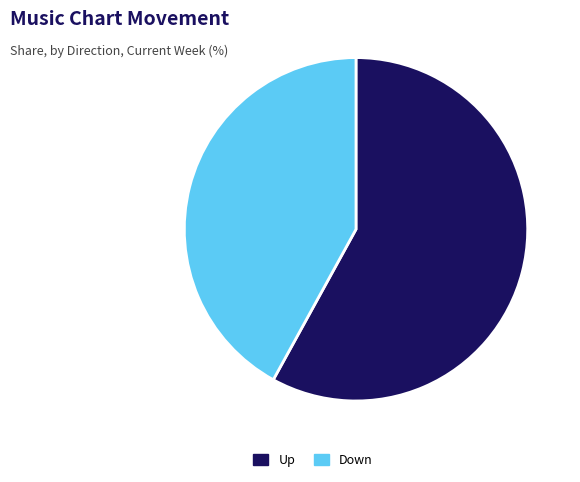

Combined, do Down and Up account for over 50%?

Yes